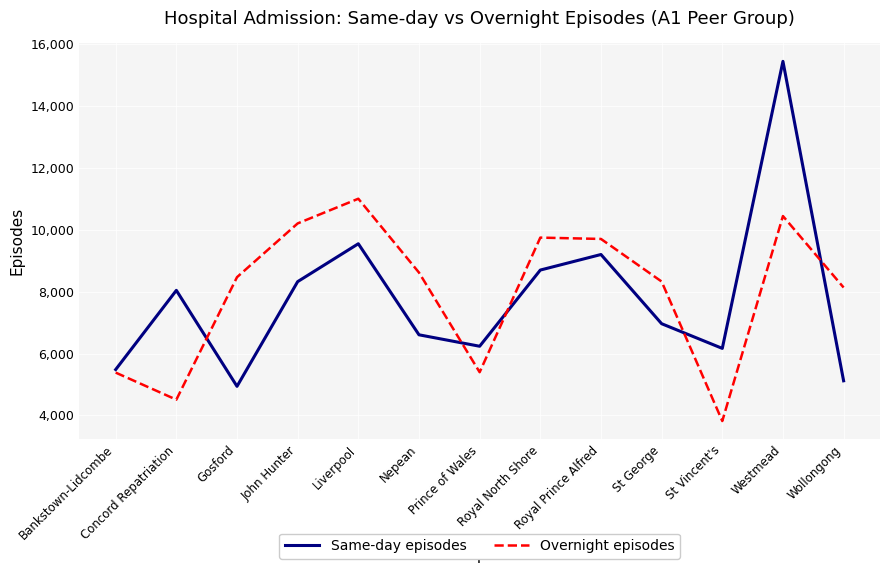

Which series has the largest total across all categories?

Overnight episodes